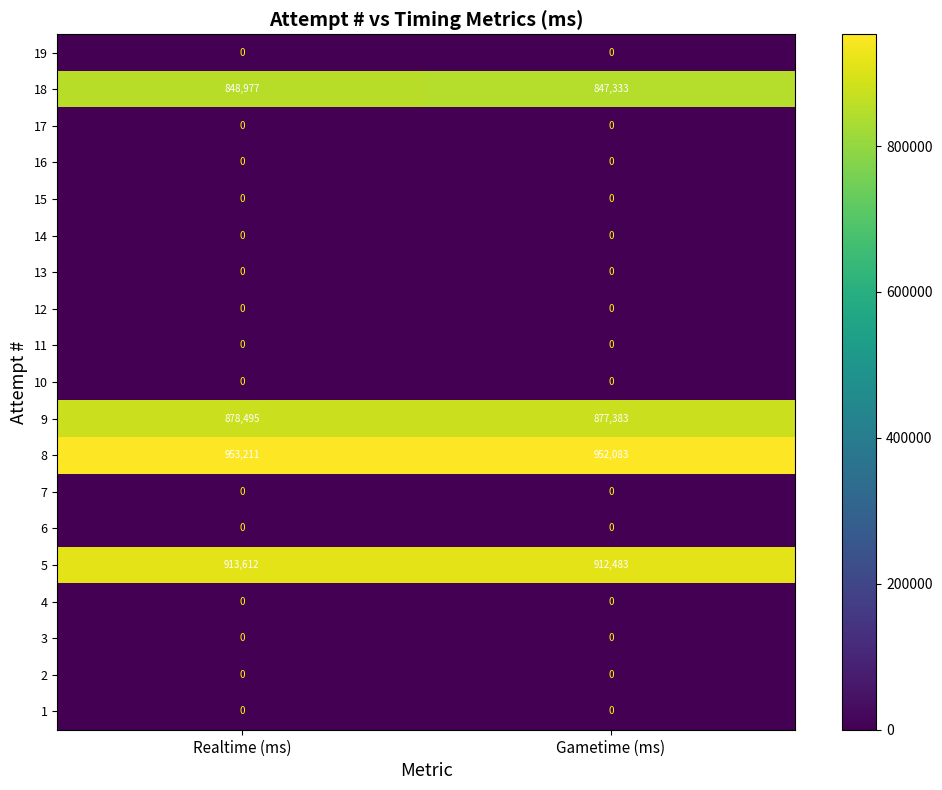

What is the difference between the highest and lowest values at Realtime (ms)?

953211